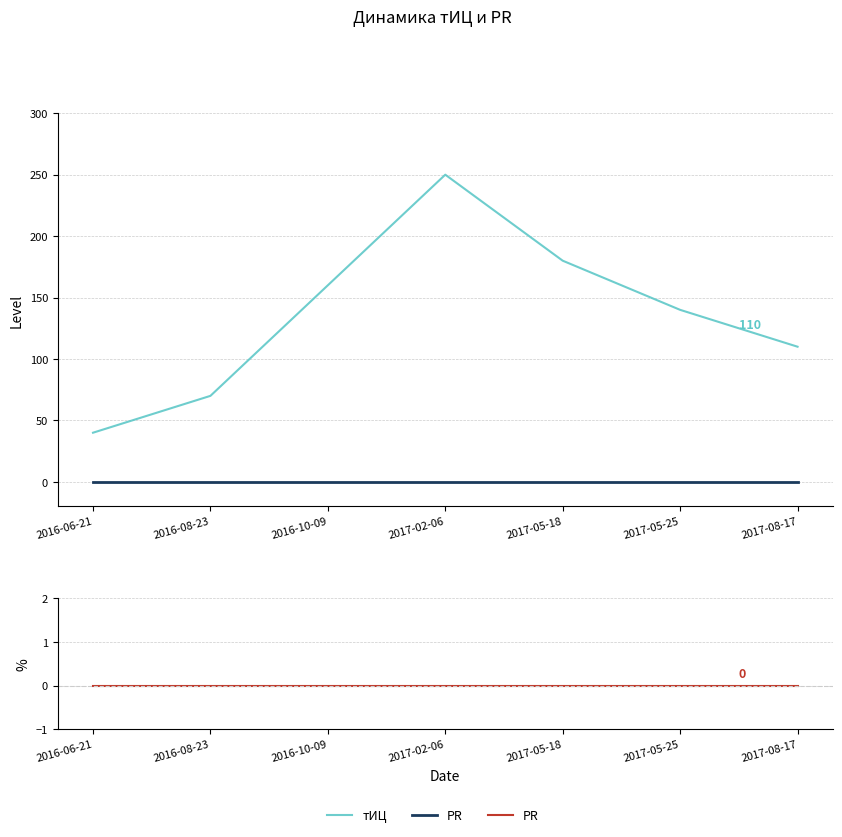

What is the average value of the тИЦ series?

136